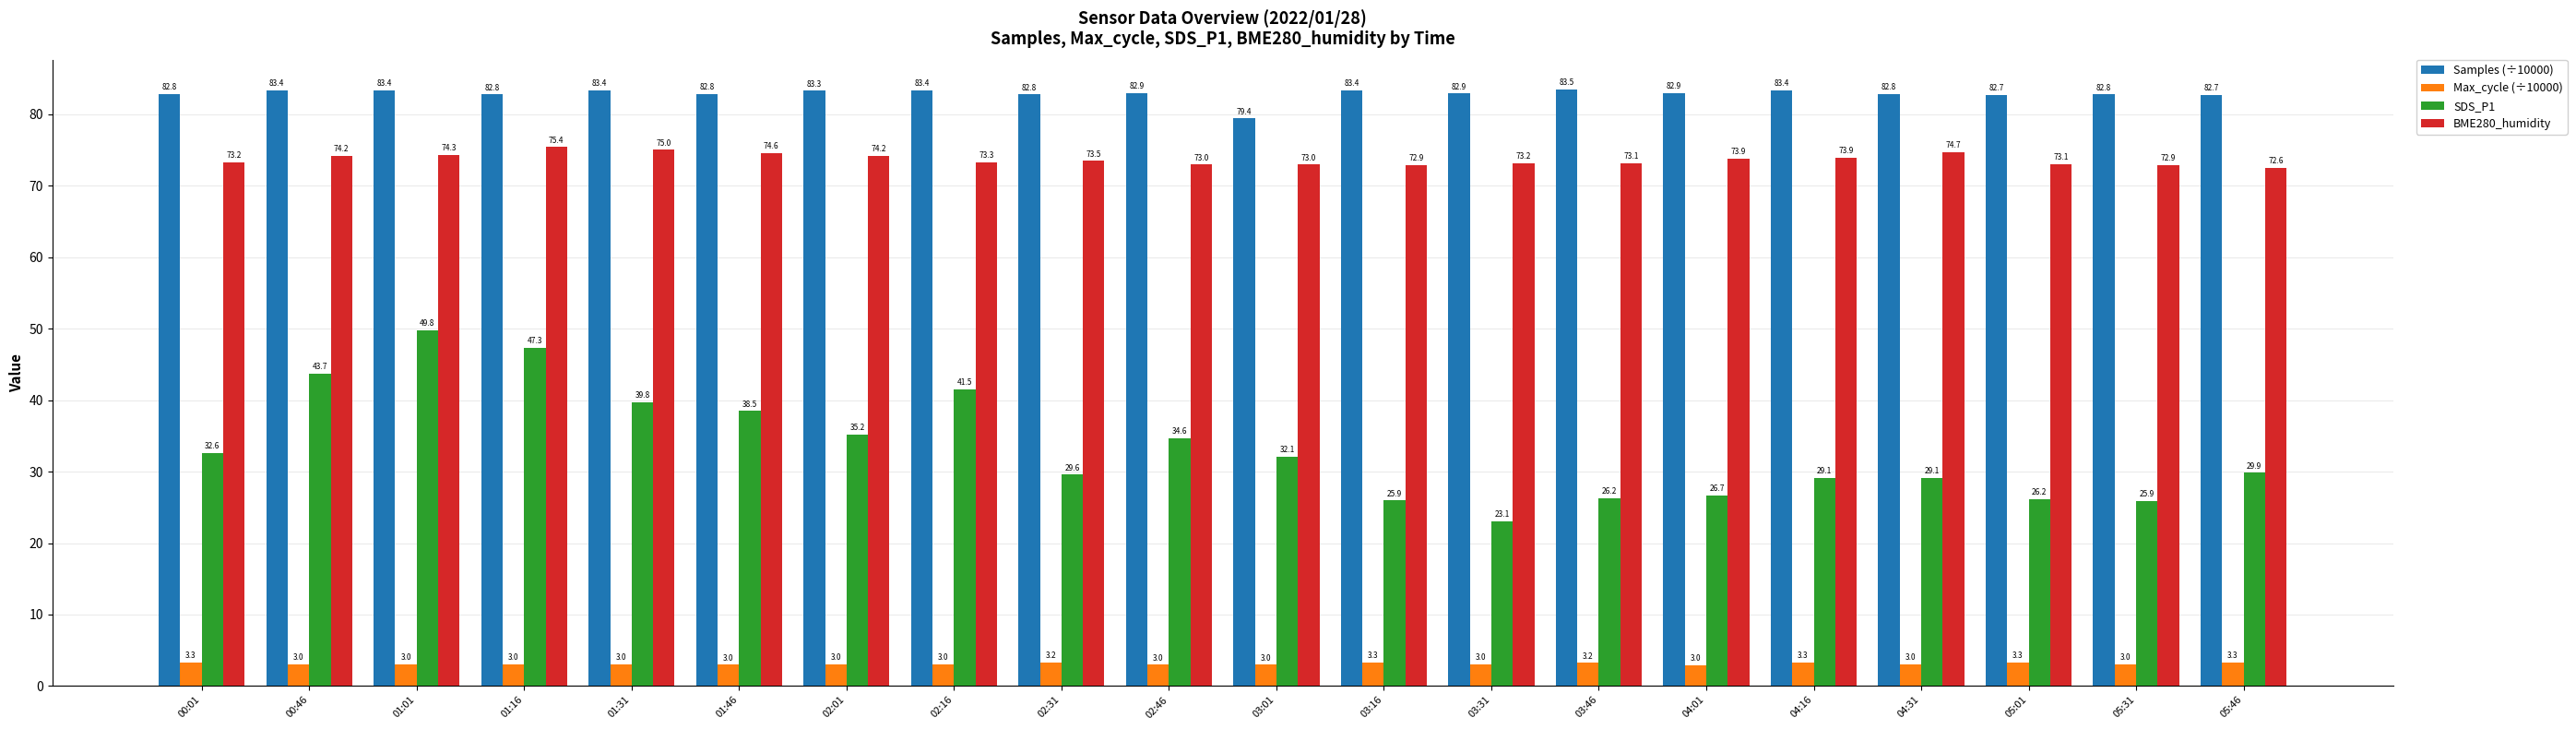

Which label corresponds to the largest value in the chart?

03:46